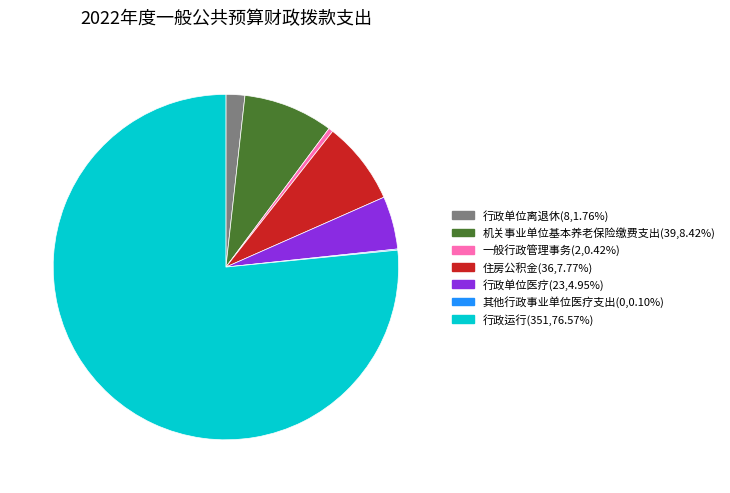

Which slice is the largest?

行政运行